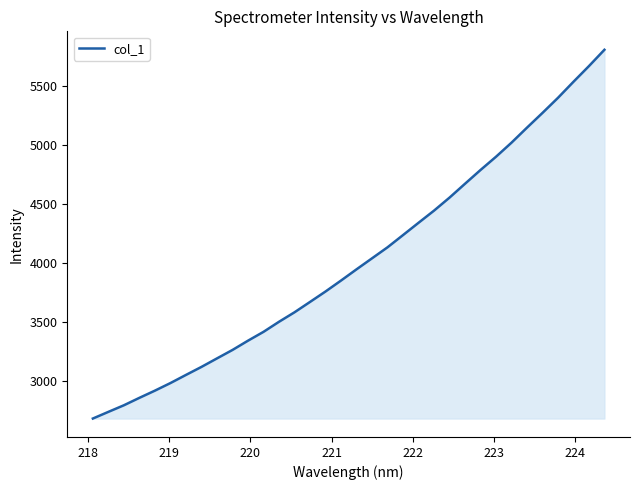

How many values are below 3946?

17